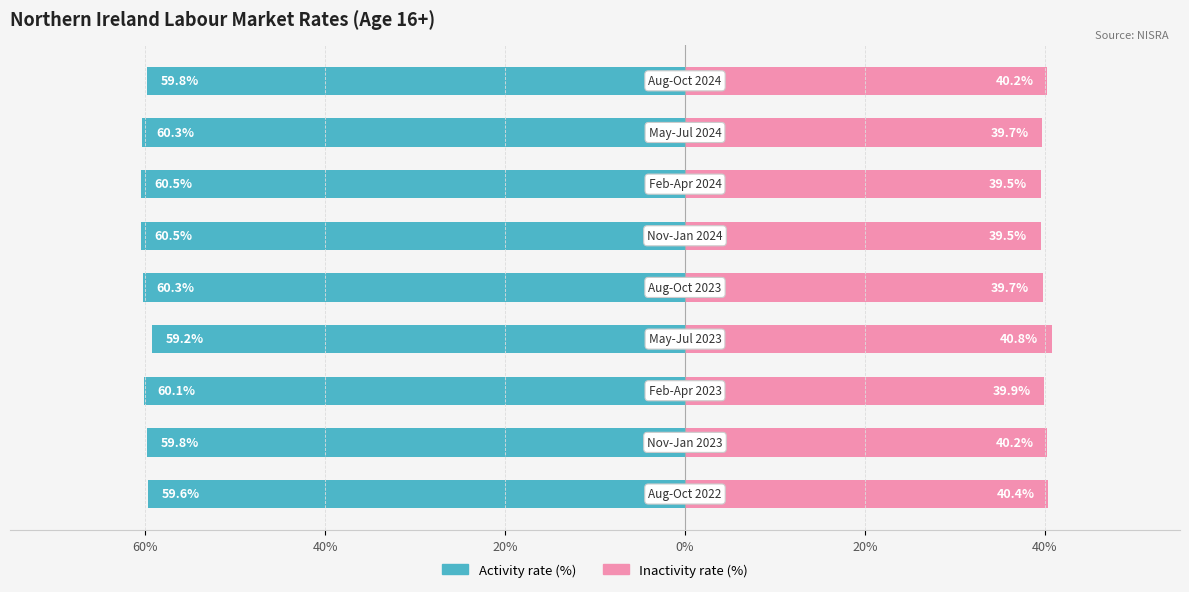

What is the value of the Inactivity rate (%) bar at the 4th from the left?

40.8